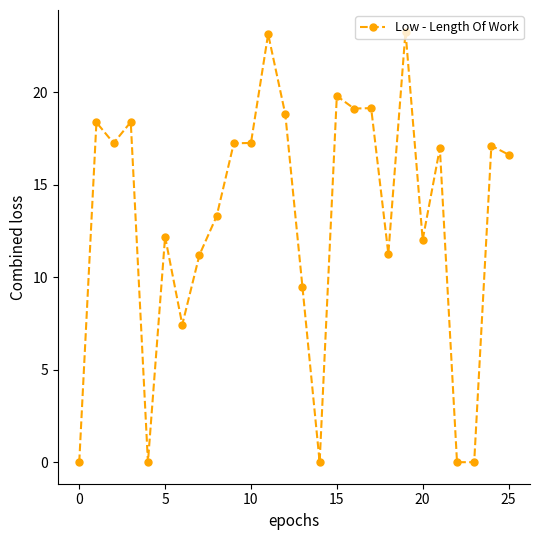

What is the average value?

13.0